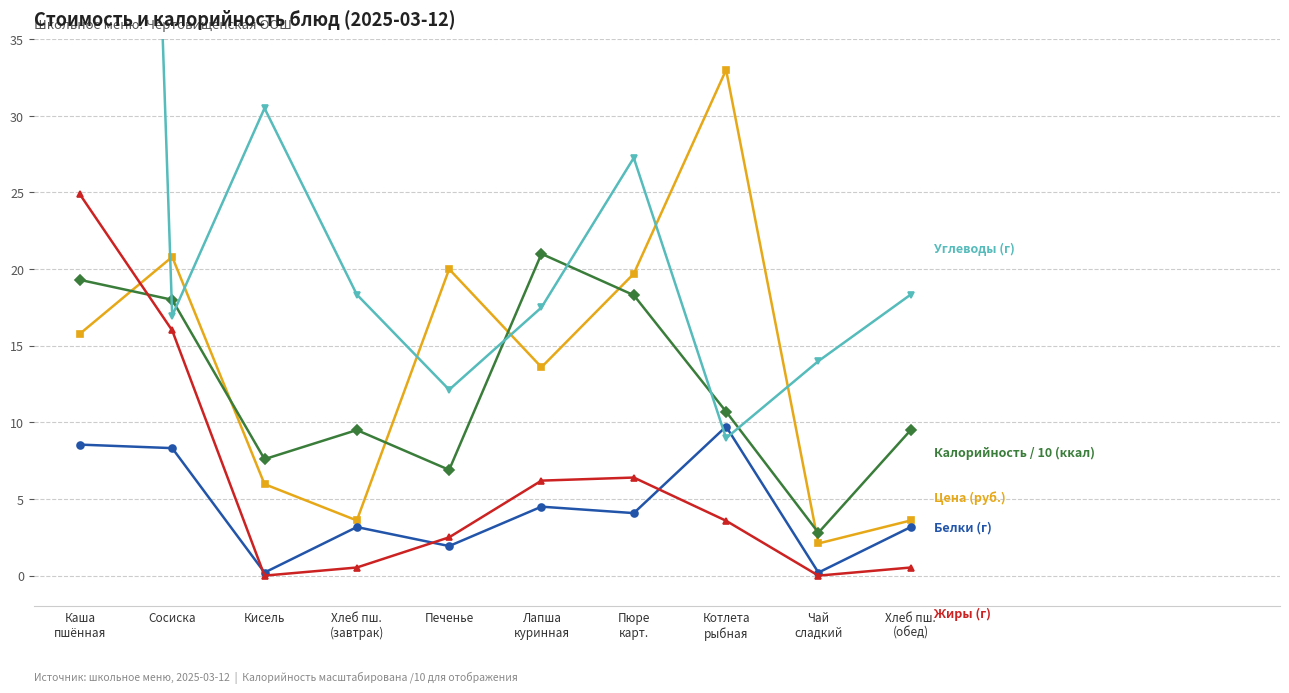

Which has a higher value, Хлеб пш.
(обед) or Кисель?

Кисель